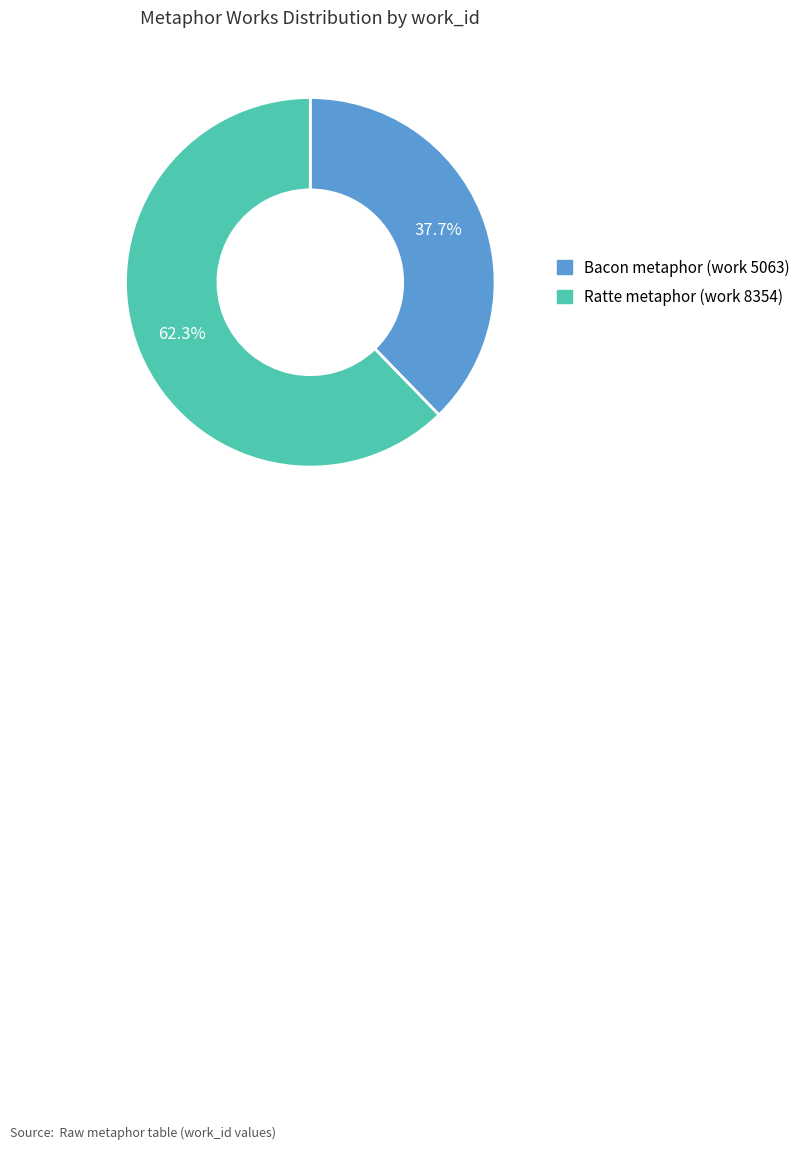

Which category has the biggest portion of the pie?

Ratte metaphor (work 8354)